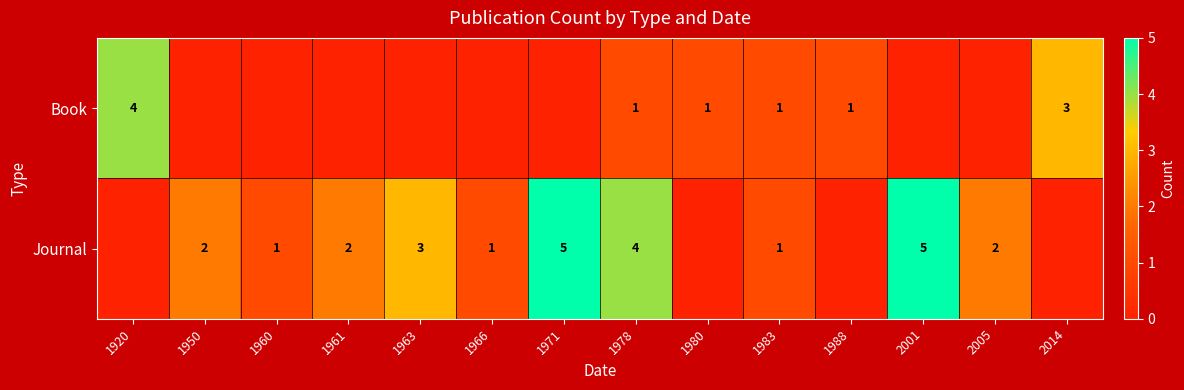

The Journal series shows 2 at 2005. True or false?

True